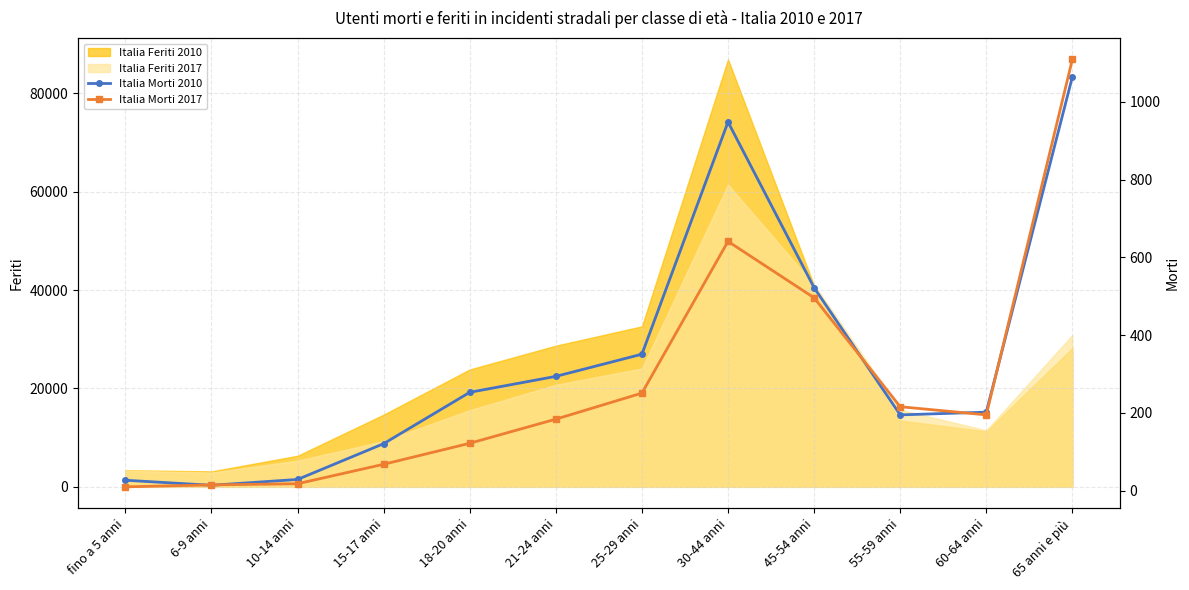

Which series has the widest spread of values?

Italia Morti 2017